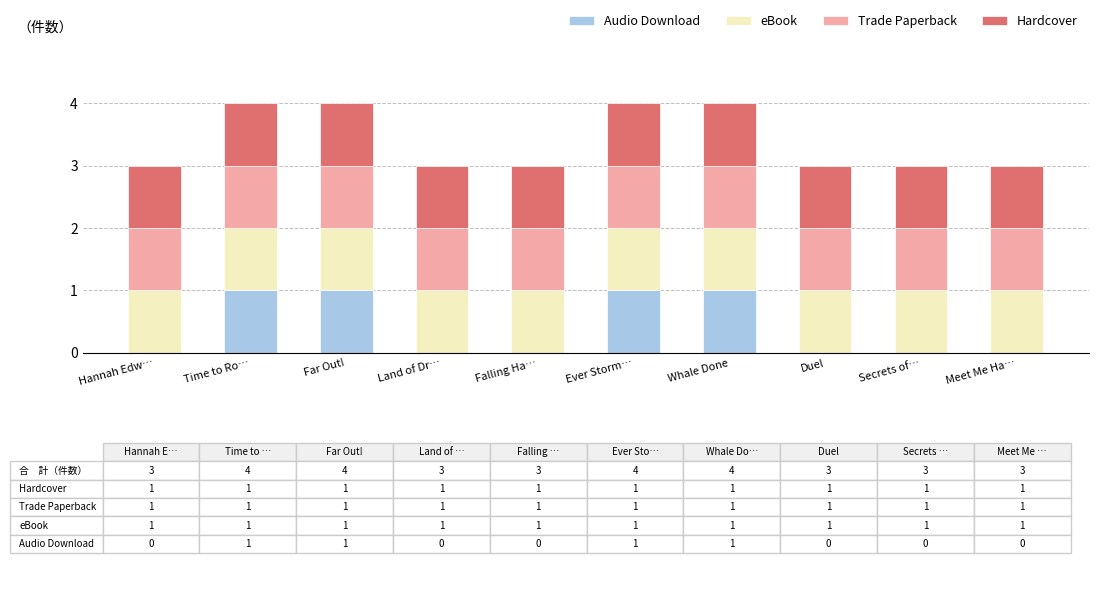

True or false: Audio Download has a value of 0 at Meet Me Ha….

True